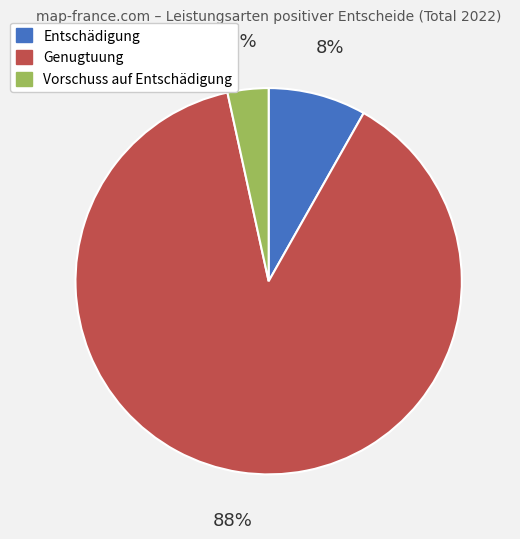

To the nearest percent, what percentage of the pie is Entschädigung?

8%